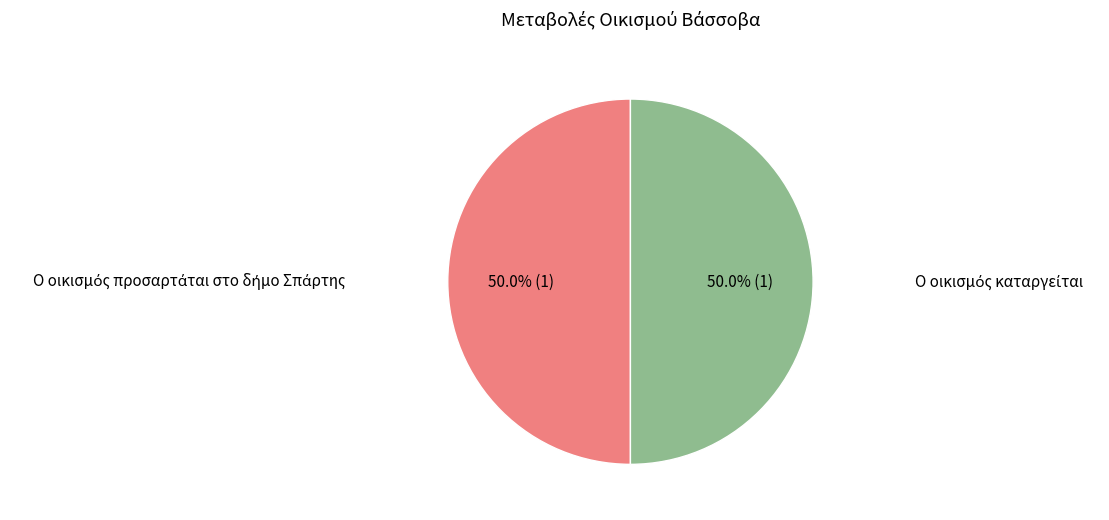

Does any single category account for the majority?

Yes